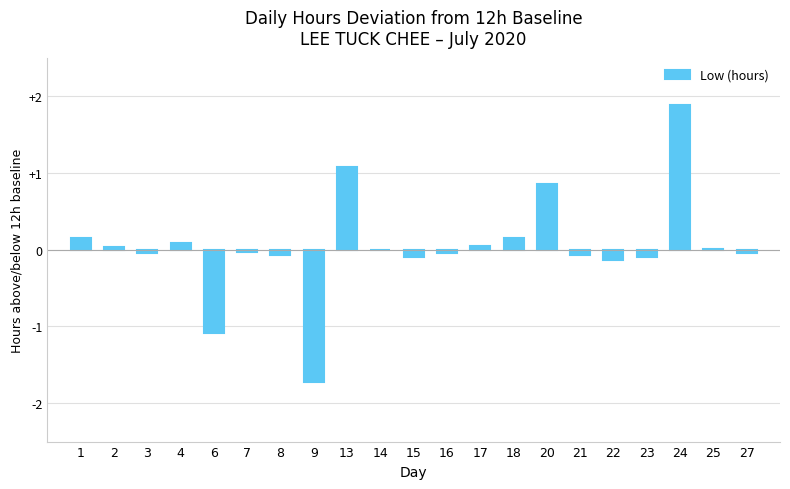

What is the sum of all values?

0.9